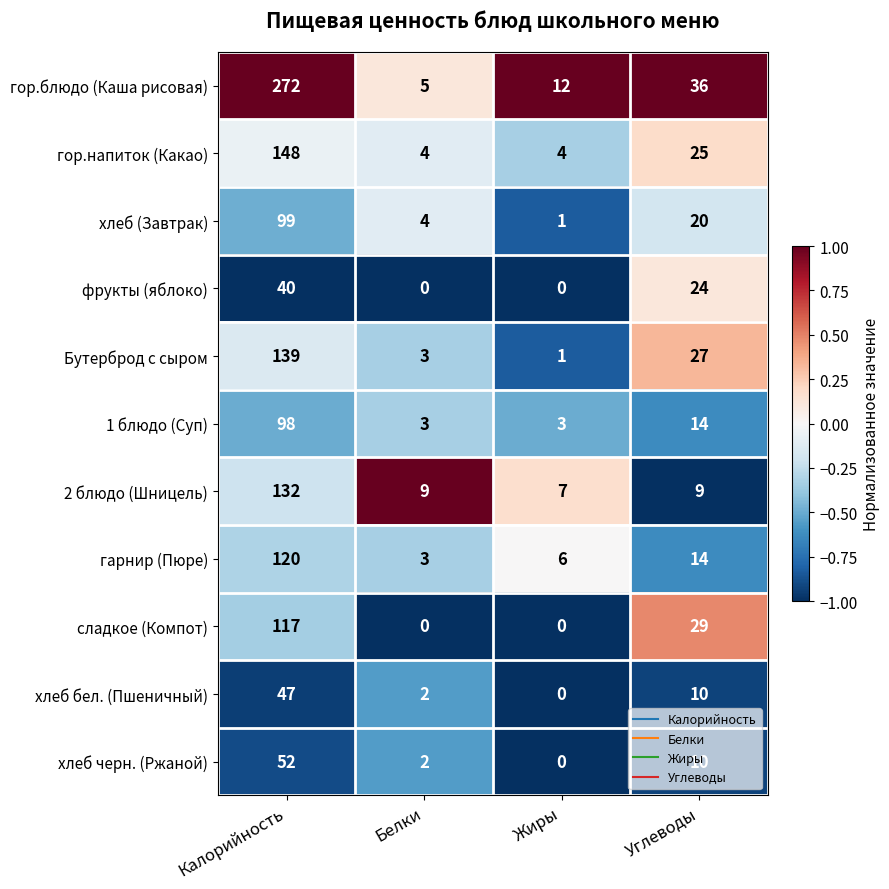

What is the sum of all 2 блюдо (Шницель) values?

157